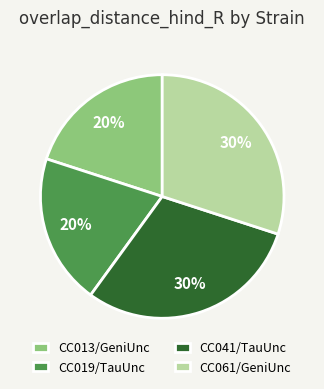

To the nearest percent, what is the difference between the largest and smallest slice percentages?

10%